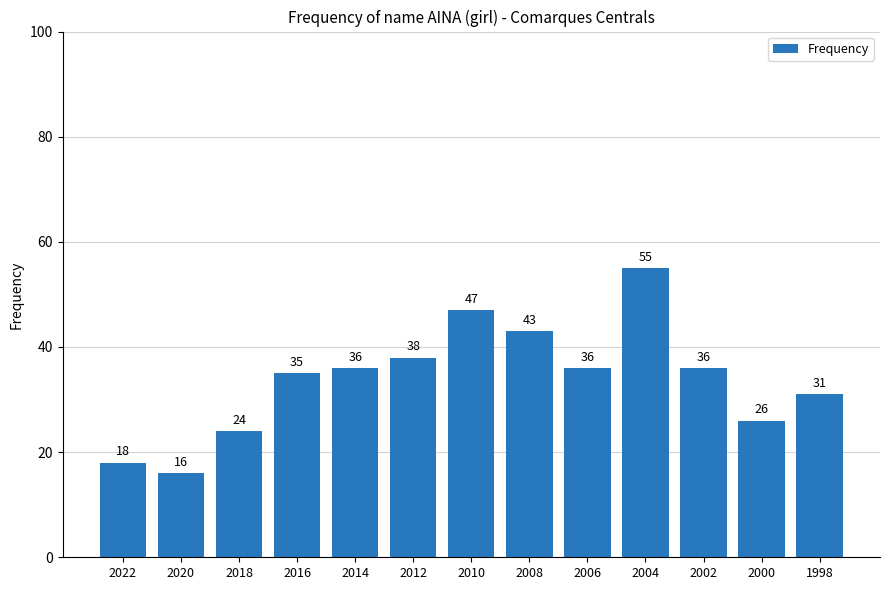

Which category has the highest value across all series?

2004